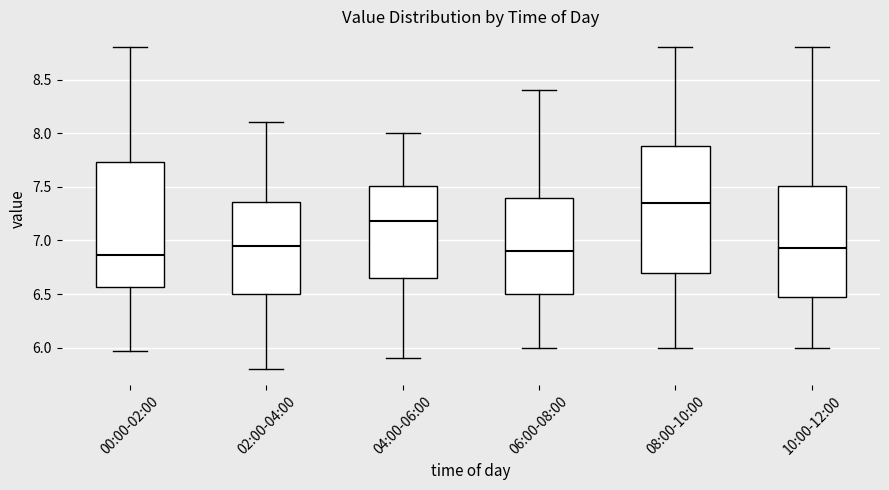

Reading left to right, transcribe this box plot: for each box, give where its median line is, the range the box spans, and where its two whiskers end, as read against the y-axis. The values are not printed on the chart, so give them approximately, as read against the axis.

00:00-02:00: median 6.85, box 6.55 to 7.75, whiskers 5.95 to 8.80
02:00-04:00: median 6.95, box 6.50 to 7.35, whiskers 5.80 to 8.10
04:00-06:00: median 7.20, box 6.65 to 7.50, whiskers 5.90 to 8.00
06:00-08:00: median 6.90, box 6.50 to 7.40, whiskers 6.00 to 8.40
08:00-10:00: median 7.35, box 6.70 to 7.90, whiskers 6.00 to 8.80
10:00-12:00: median 6.95, box 6.45 to 7.50, whiskers 6.00 to 8.80